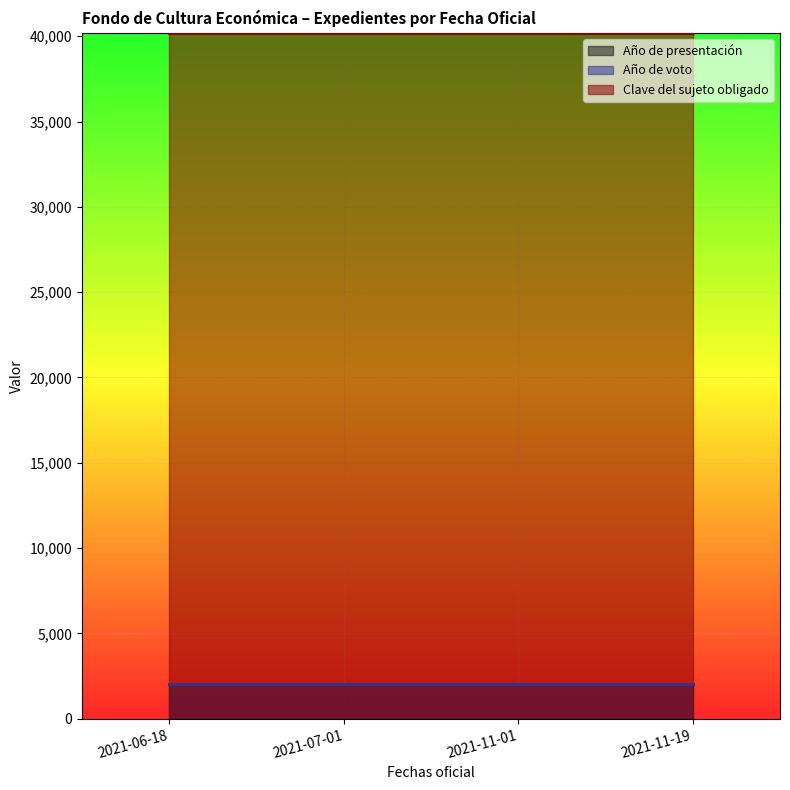

Which category has the highest value in the Año de voto series?

2021-06-18